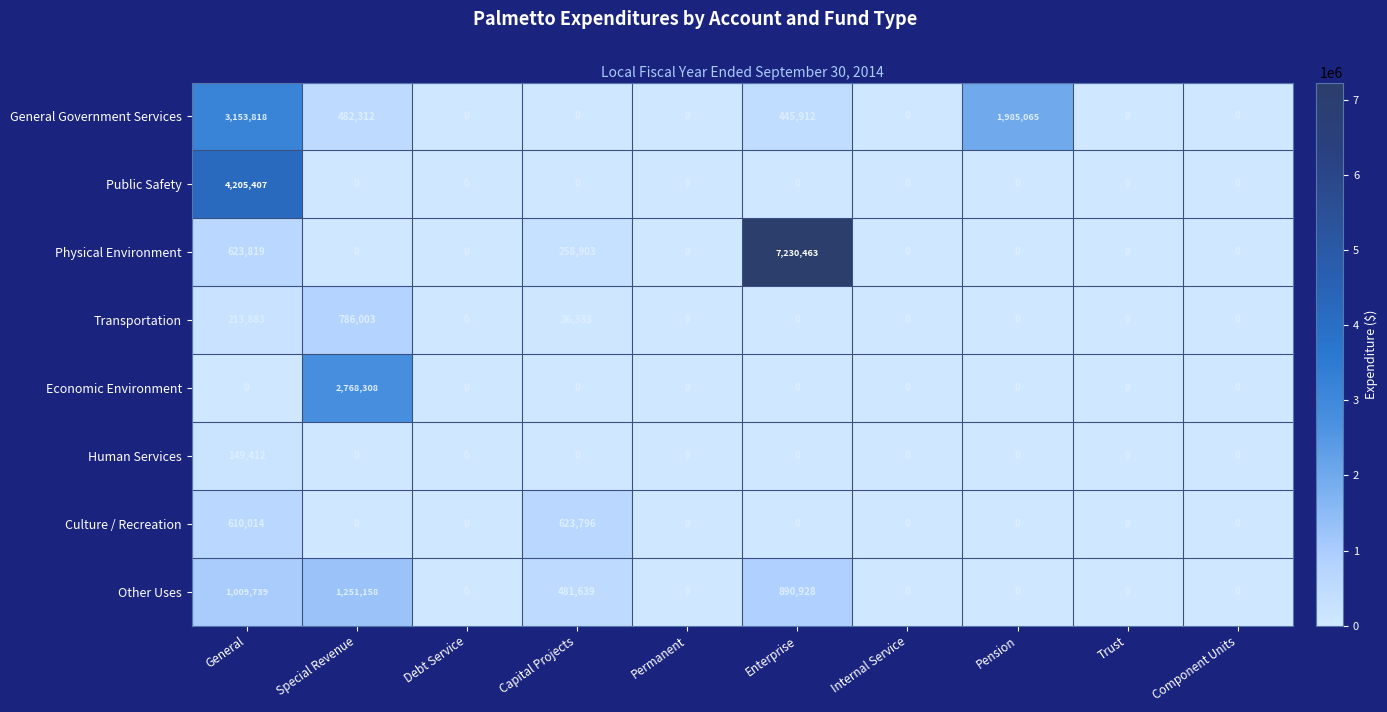

What is the sum of all Public Safety values?

4205407